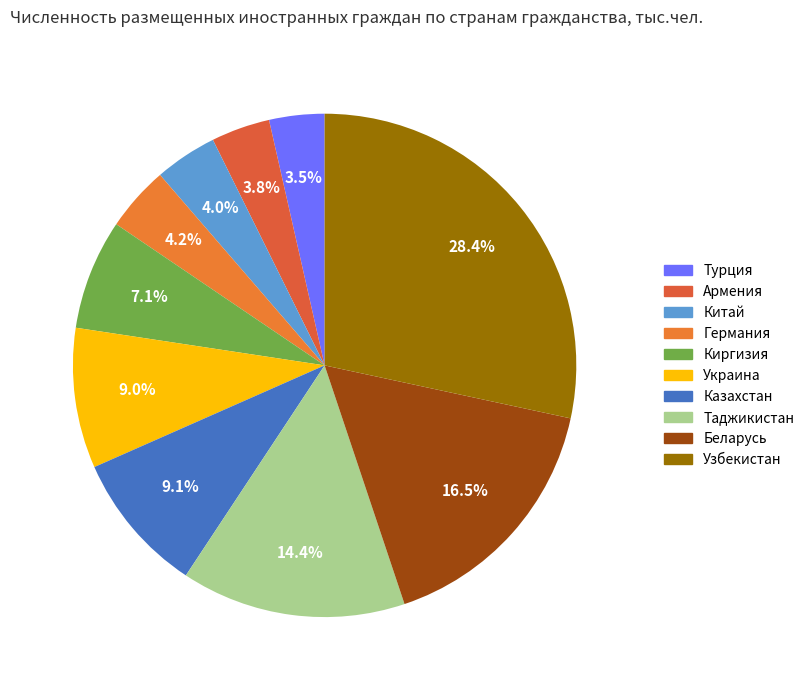

How many segments does this pie chart have?

10